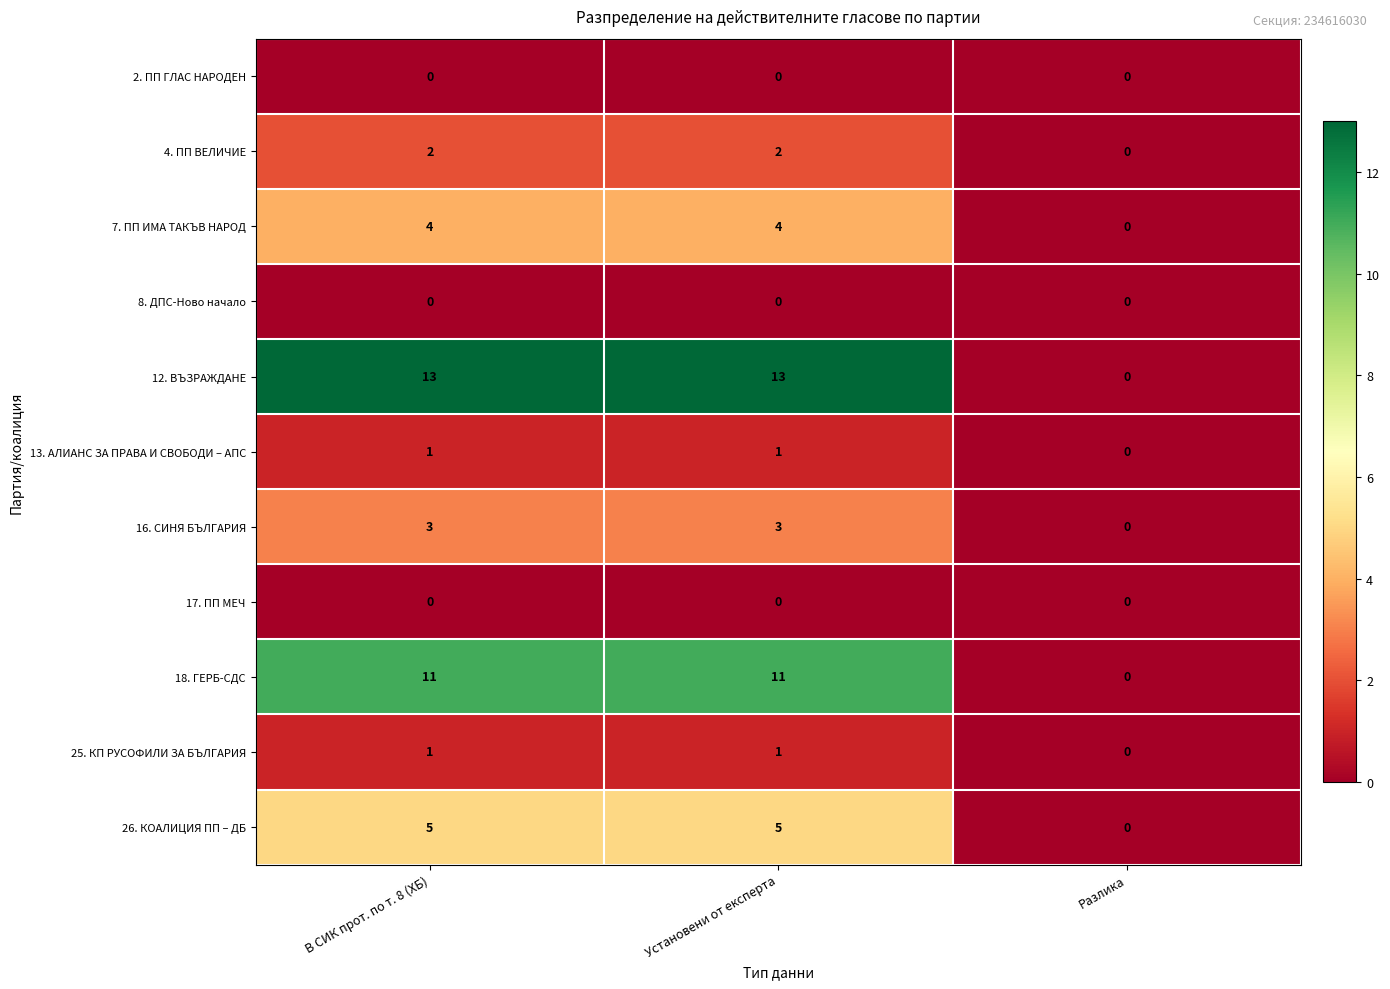

Which series has the widest spread of values?

12. ВЪЗРАЖДАНЕ